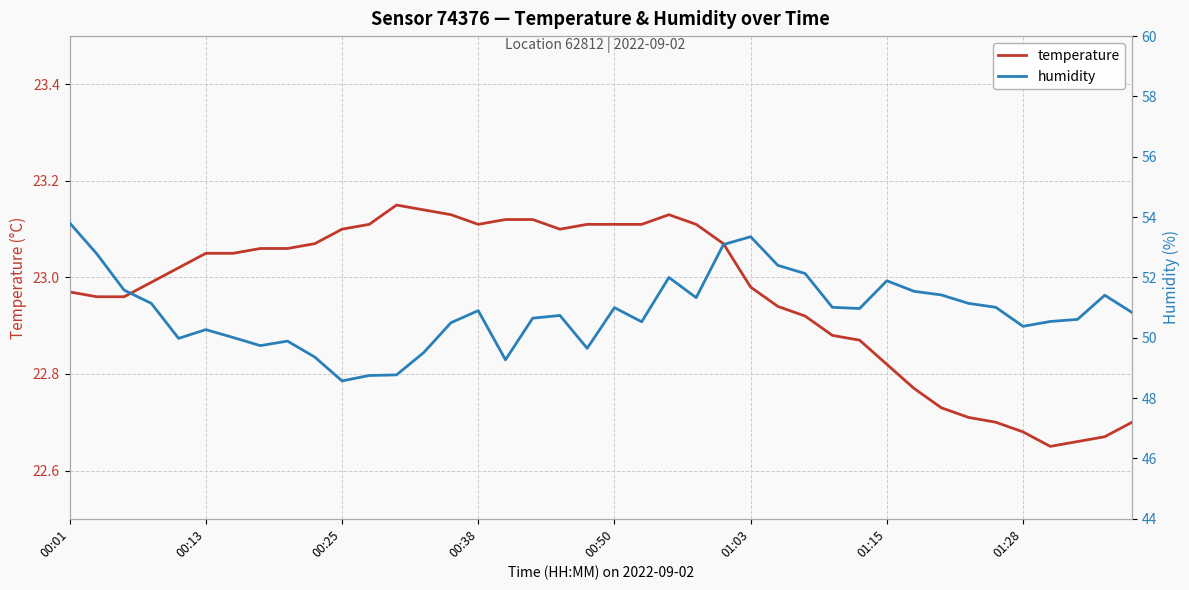

True or false: temperature has more than 0 interior local peaks.

True